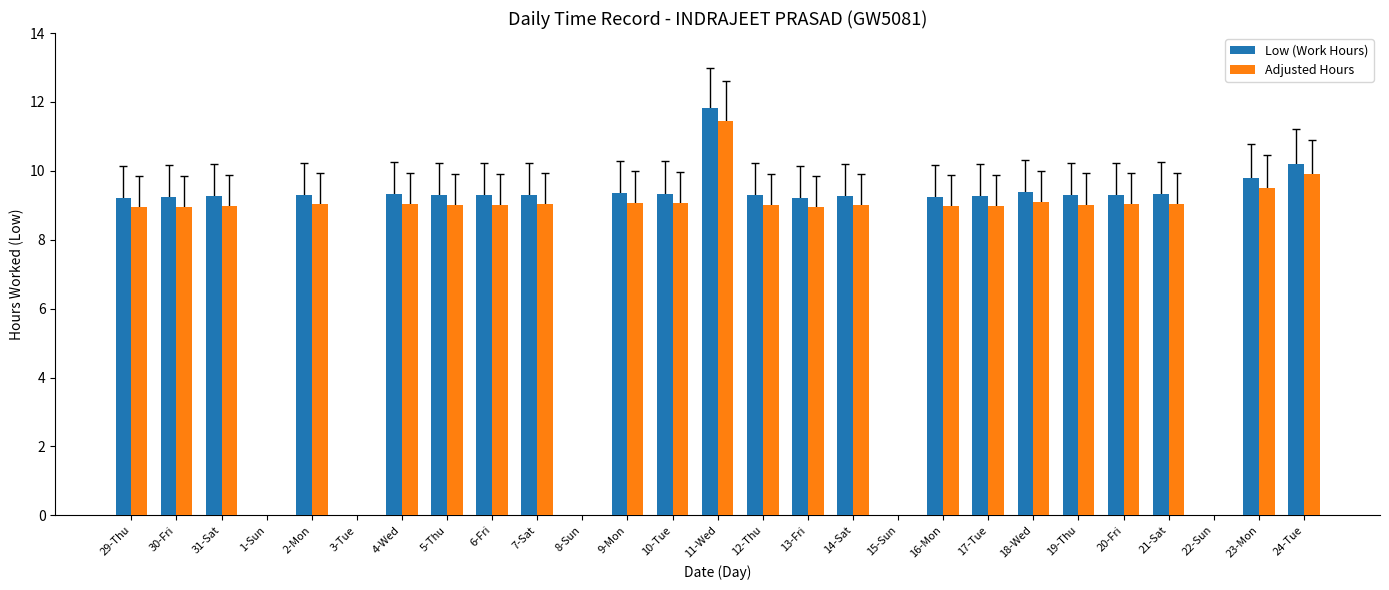

Is the value of Adjusted Hours at 8-Sun greater than the value of Low (Work Hours) at 20-Fri?

No